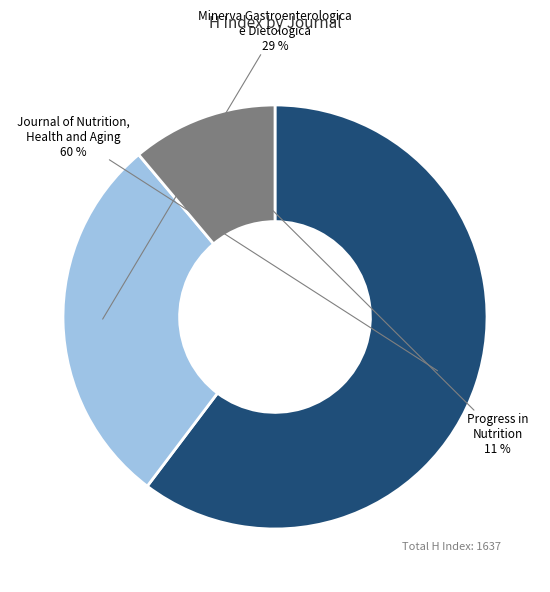

How many slices are in this pie chart?

3